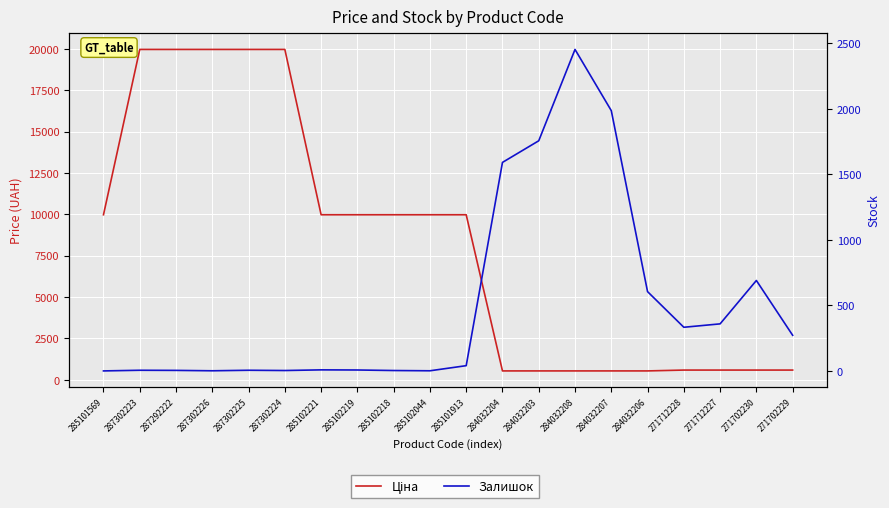

The value of Ціна at 287292222 is 19964.2. True or false?

True